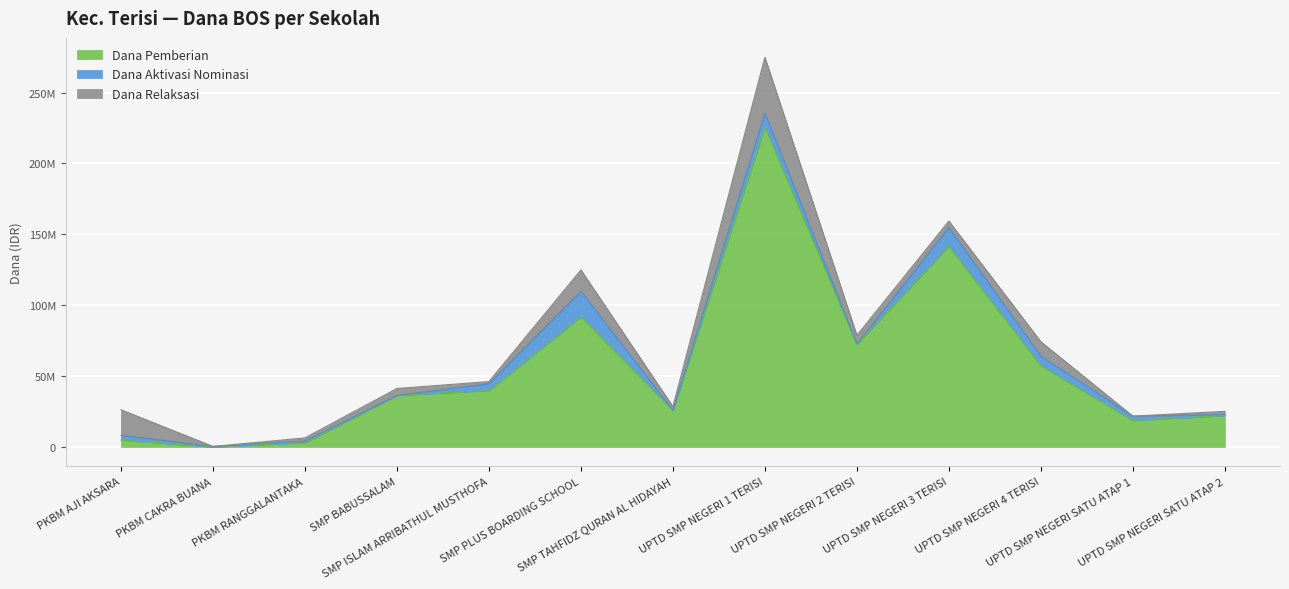

The Dana Aktivasi Nominasi series shows 375000 at UPTD SMP NEGERI 2 TERISI. True or false?

True